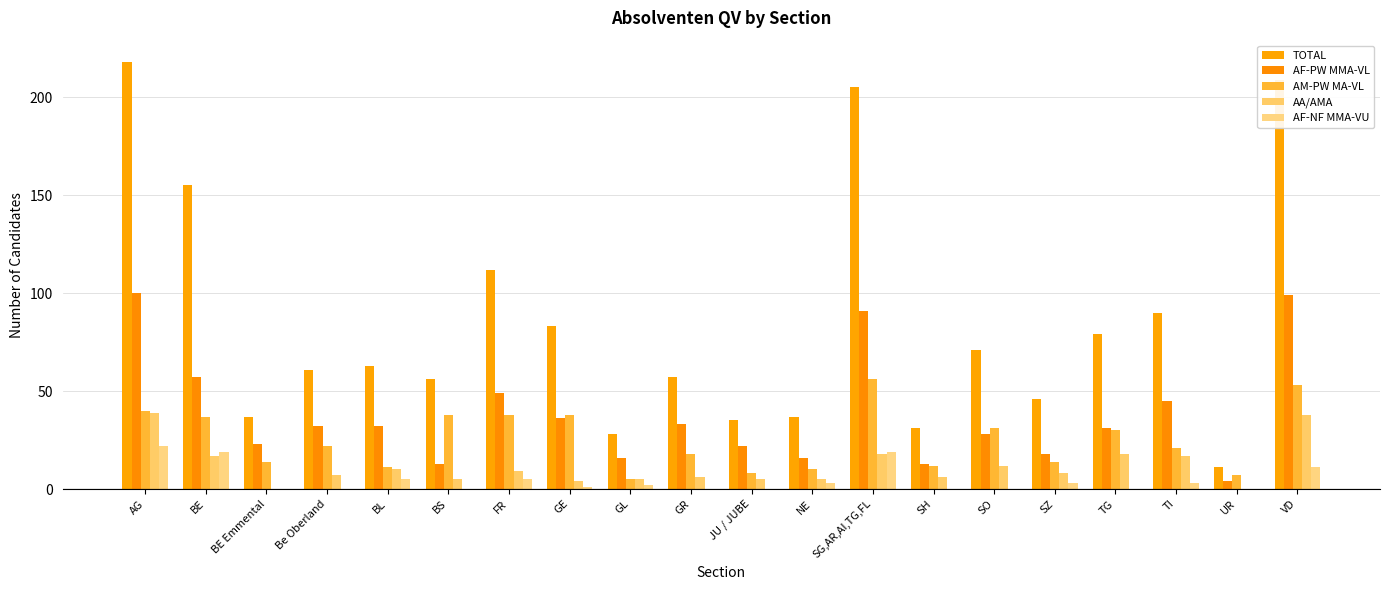

Which series has the largest range (max minus min)?

TOTAL